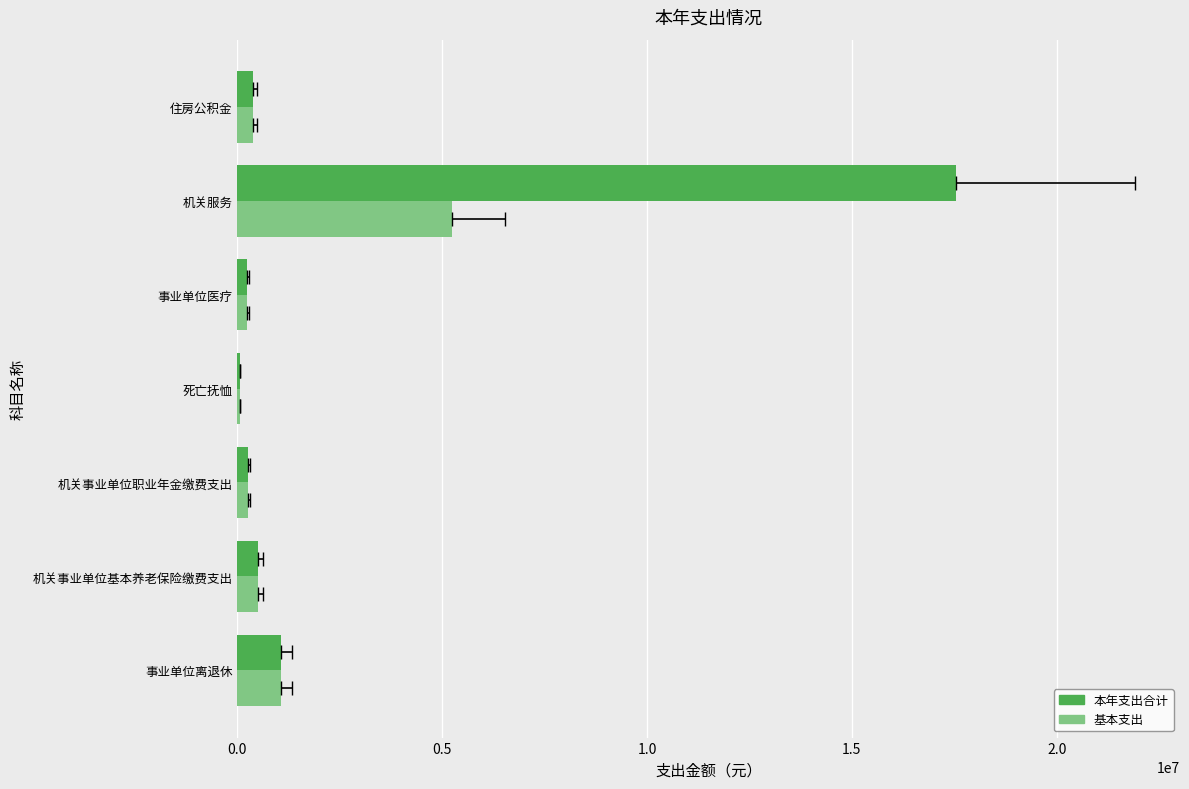

How many data points in 基本支出 are above 373605?

3